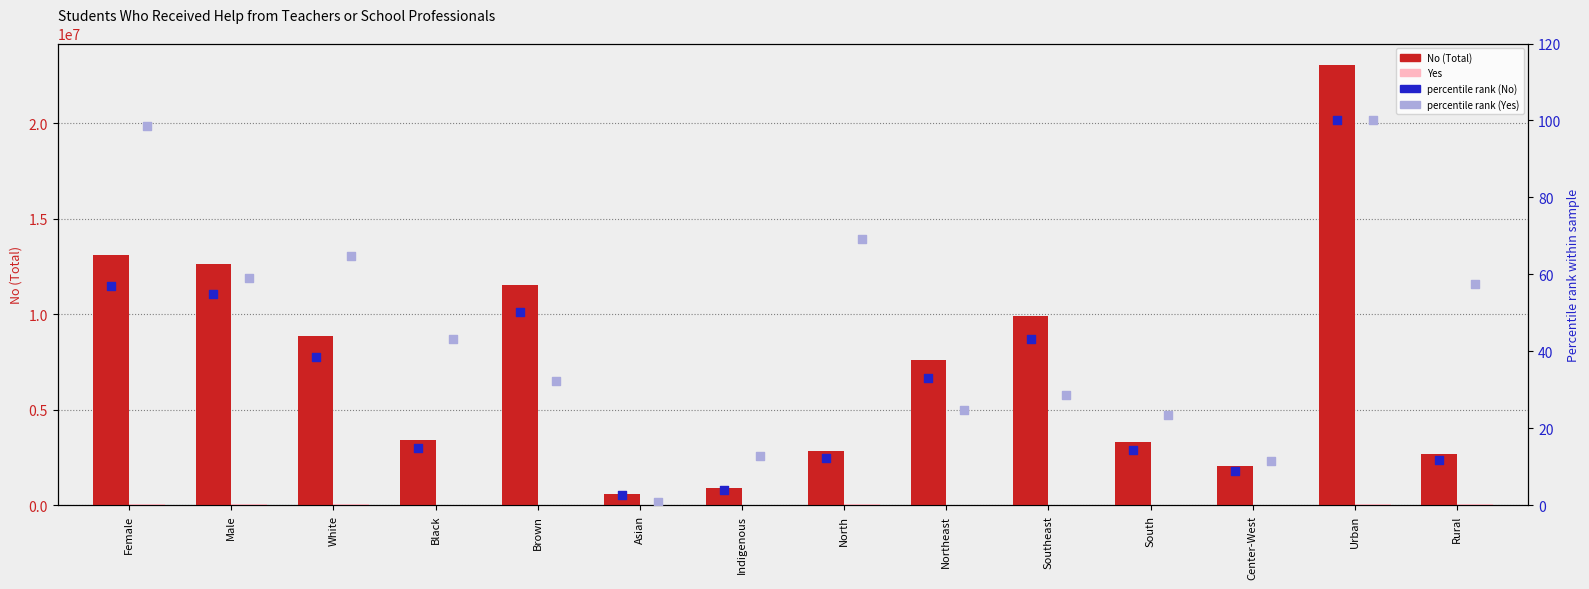

Which series has the largest total across all categories?

No (Total)